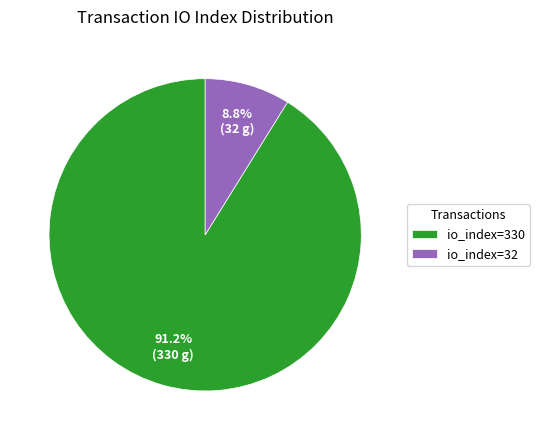

Rank the categories by value from lowest to highest.

io_index=32, io_index=330